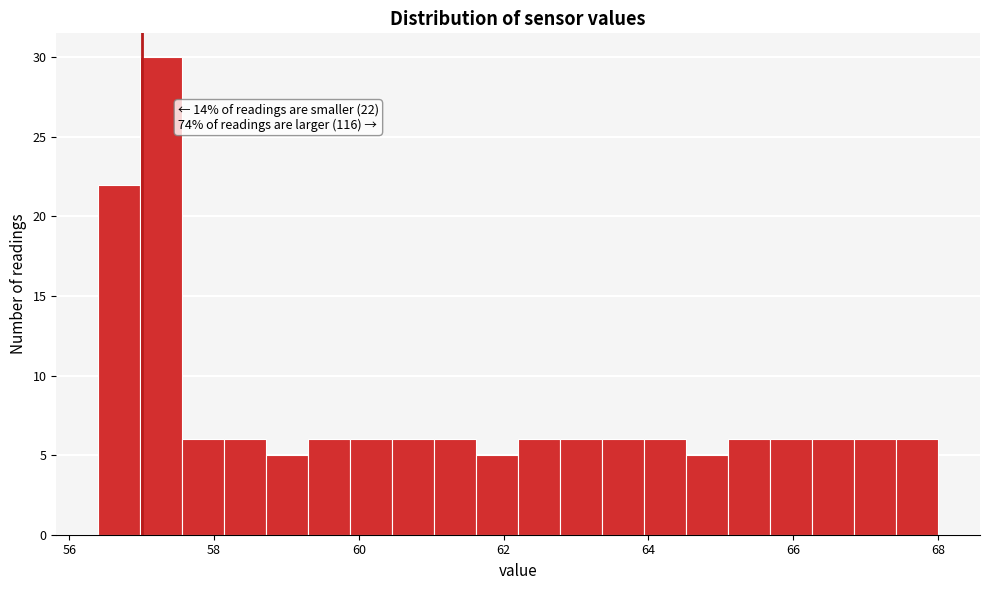

Read against the x-axis, roughly where is the centre of the tallest bar?

57.2